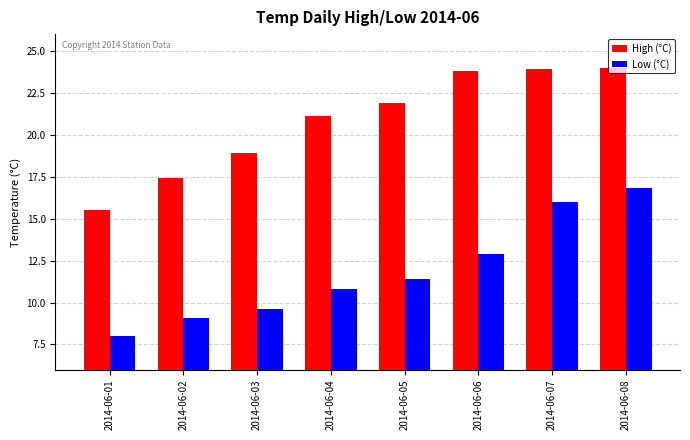

True or false: High (°C) has a value of 4.6 at 2014-06-03.

False